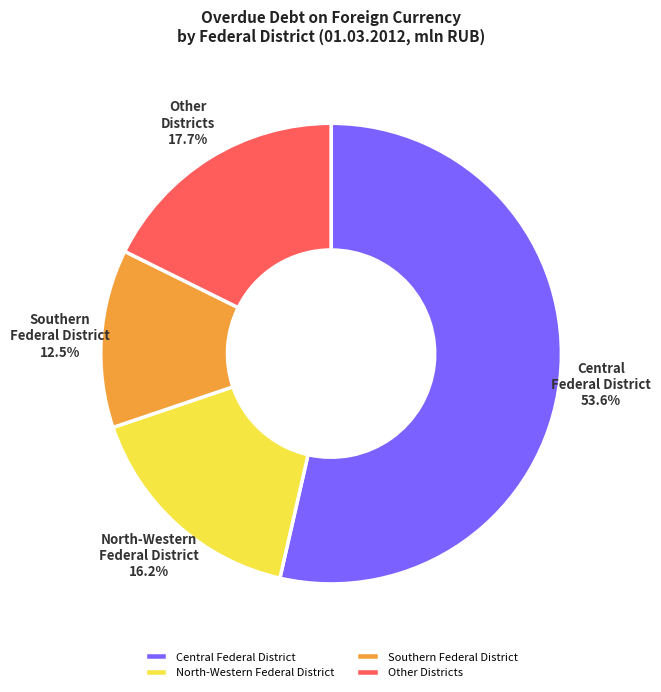

Does Other Districts represent more than half of the total?

No